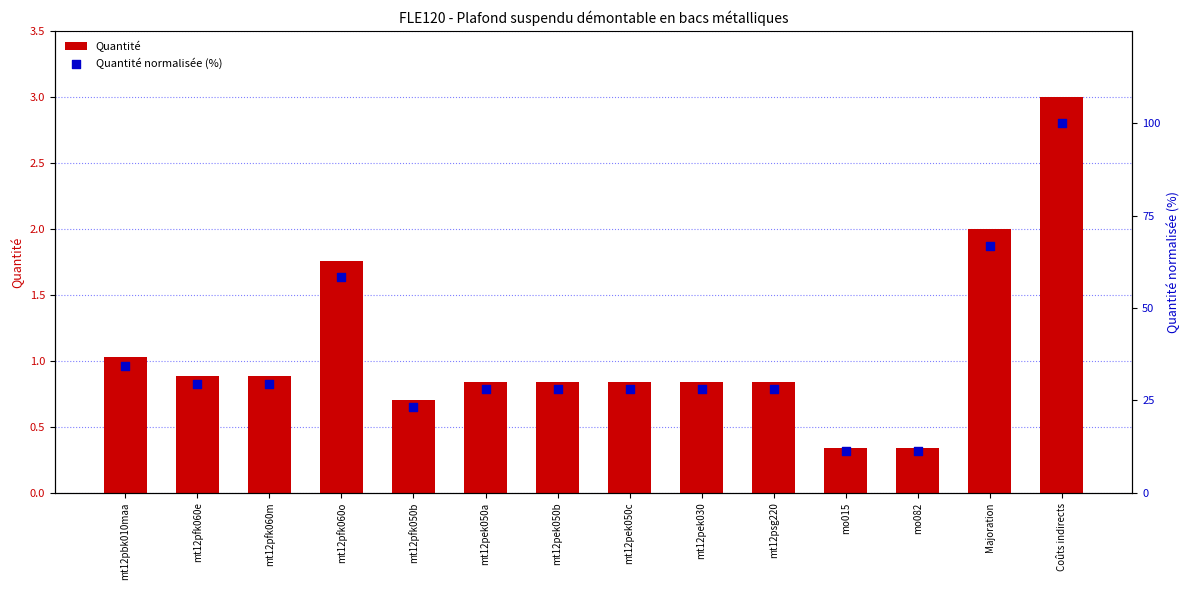

What are all the series names shown in the legend?

Quantité, Quantité normalisée (%)